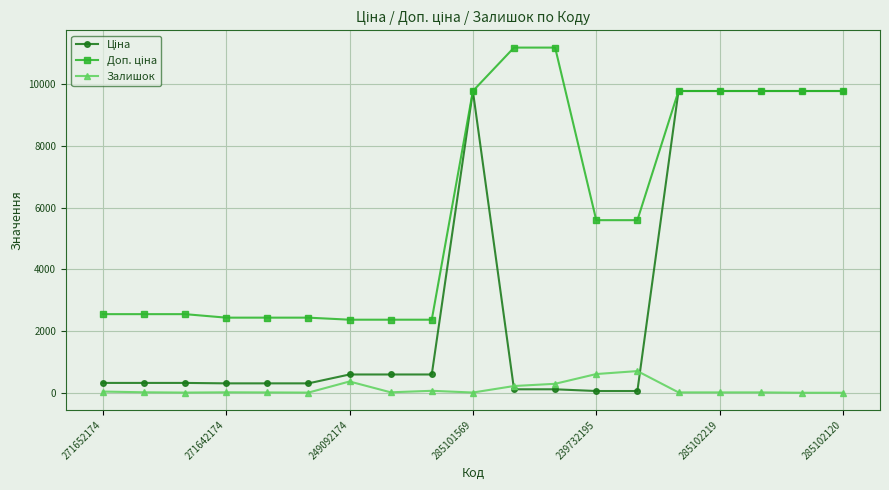

At how many categories does at least one series exceed 4156?

10